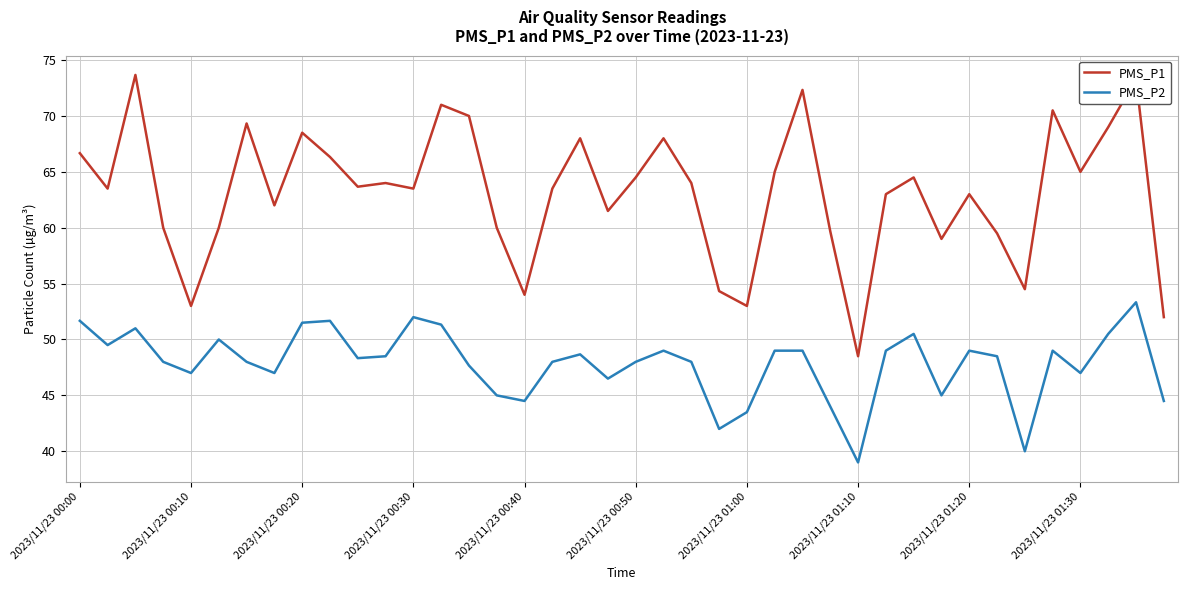

Rank the series by their average value, from highest to lowest.

PMS_P1, PMS_P2